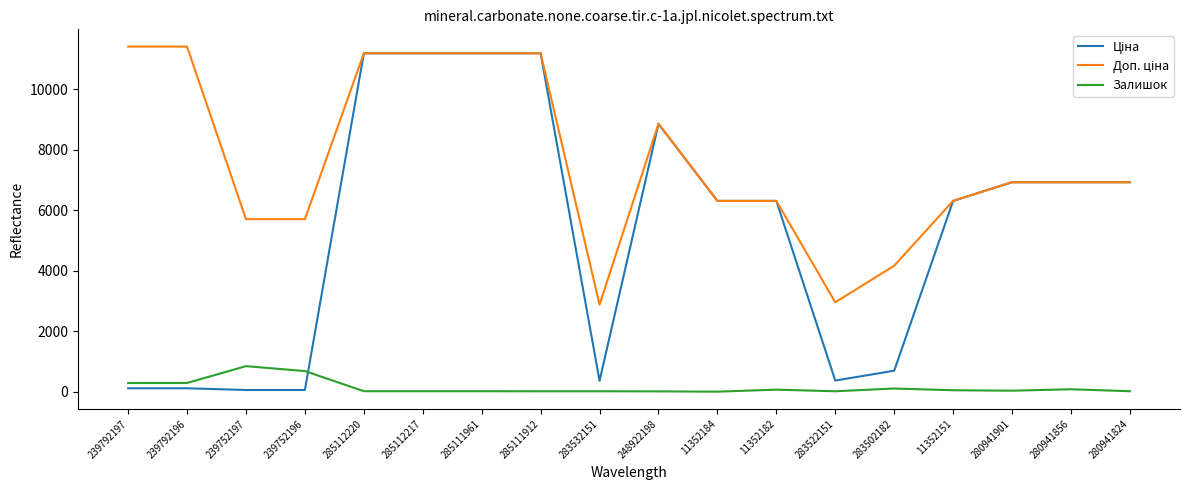

What is the difference between the Залишок values at 283522151 and 285112220?

2.0